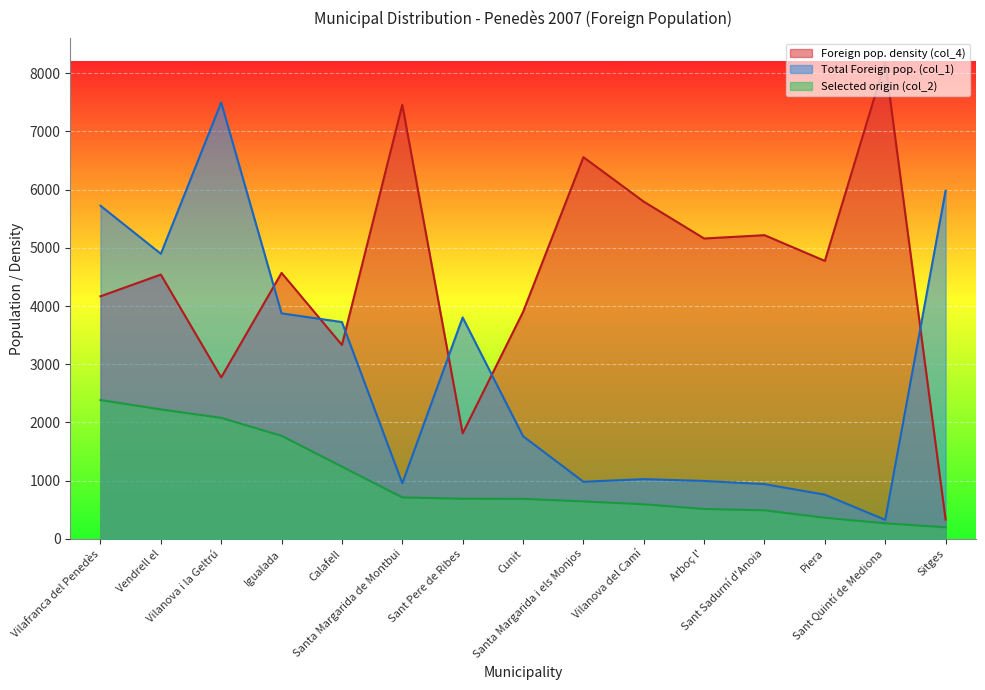

True or false: Selected origin (col_2) and Total Foreign pop. (col_1) cross at least once.

False